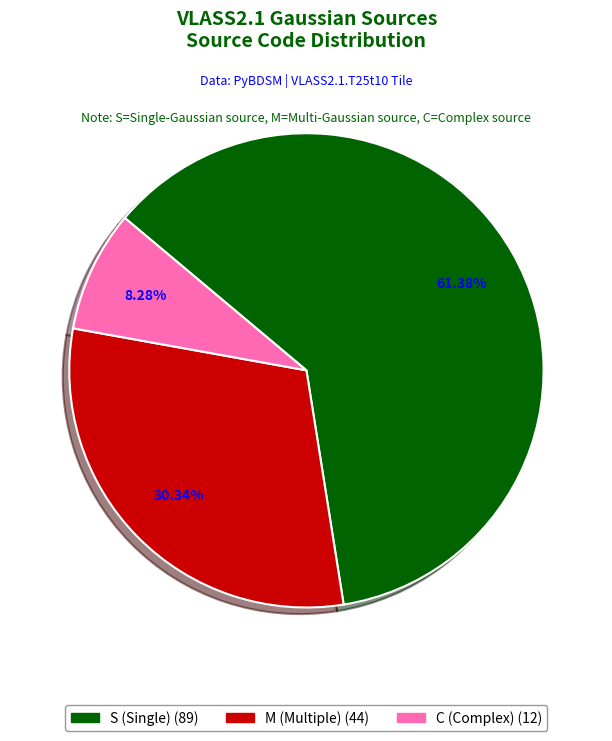

How many slices are in this pie chart?

3